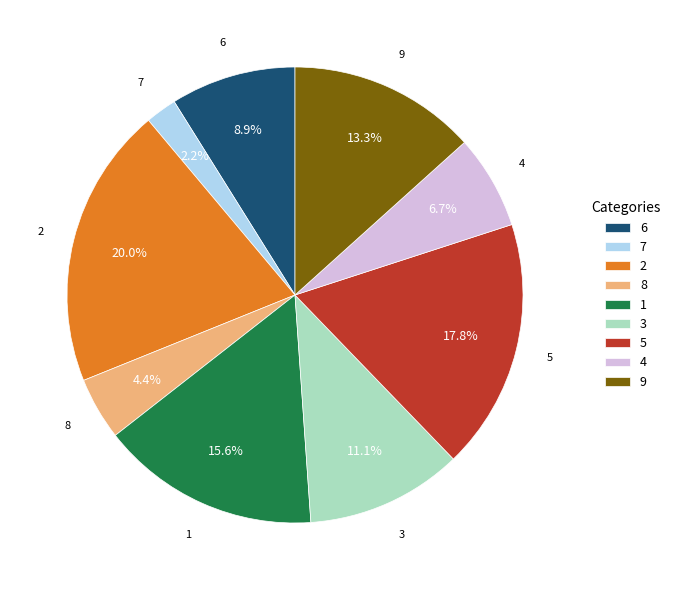

To the nearest percent, what is the difference between the largest and smallest slice percentages?

18%